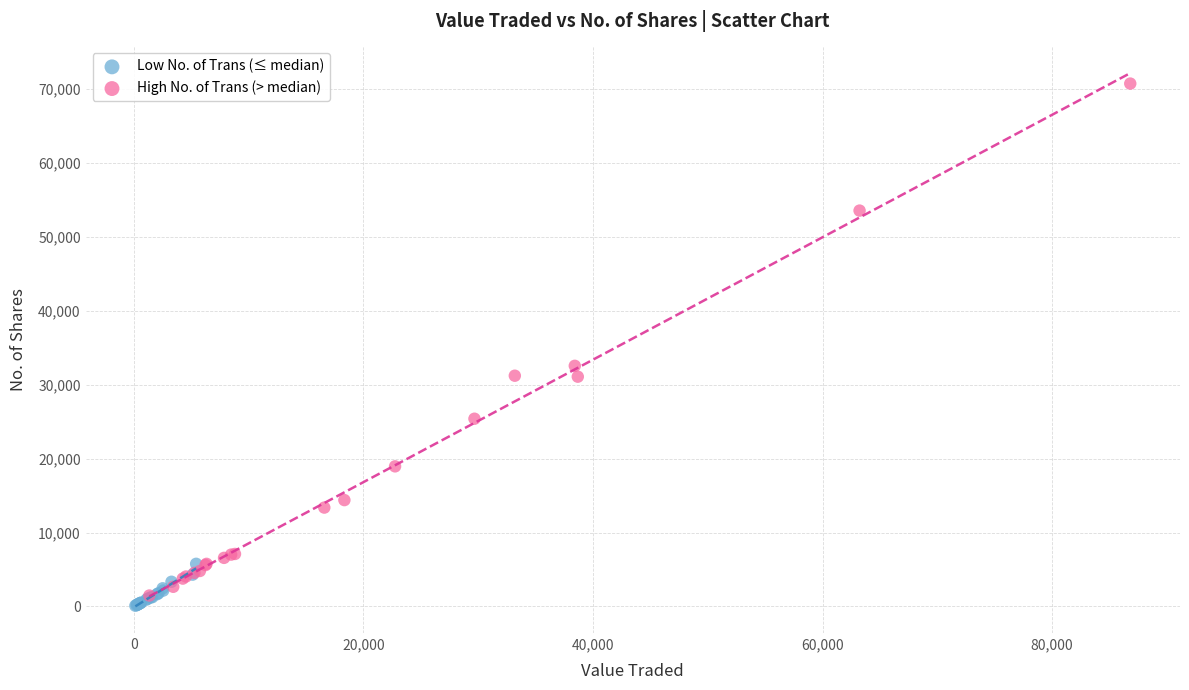

Which series reaches the maximum Y coordinate?

High No. of Trans (> median)